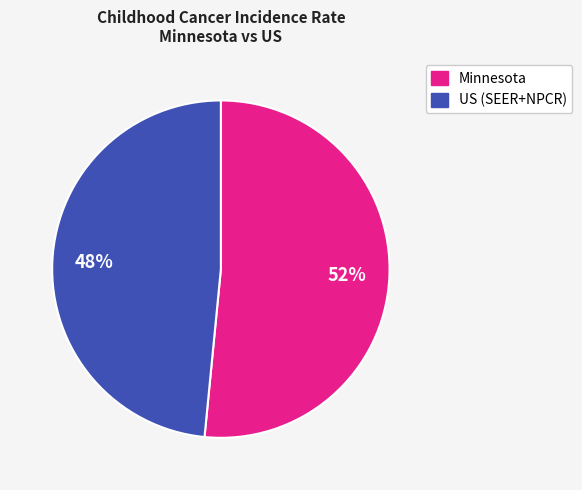

Which slice is the smallest?

US (SEER+NPCR)